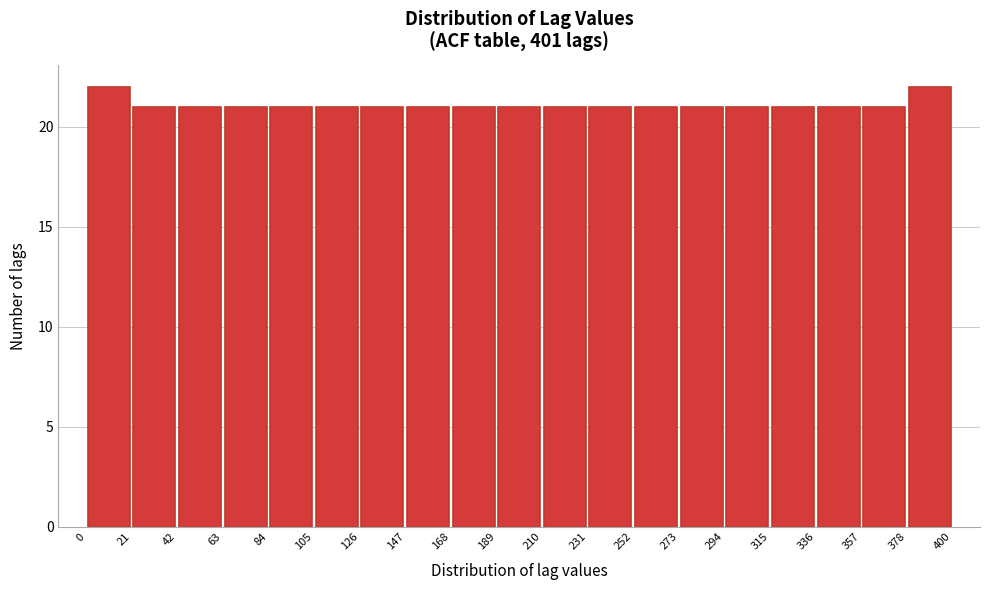

Reading left to right, transcribe this chart: for each bar, give the range it covers on the x-axis and its height. The values are not printed on the chart, so give them approximately, as read against the axis.

0 to 21: 22
21 to 42: 21
42 to 63: 21
63 to 84: 21
84 to 105: 21
105 to 126: 21
126 to 147: 21
147 to 168: 21
168 to 189: 21
189 to 210: 21
210 to 231: 21
231 to 252: 21
252 to 273: 21
273 to 294: 21
294 to 315: 21
315 to 336: 21
336 to 357: 21
357 to 378: 21
378 to 400: 22